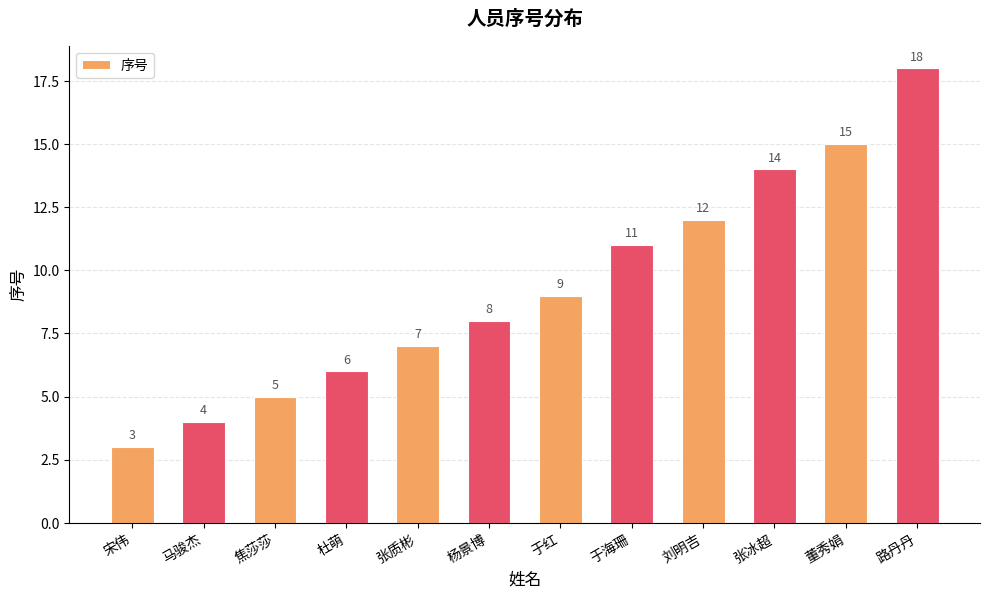

What is the difference between the values at 杨景博 and 张质彬?

1